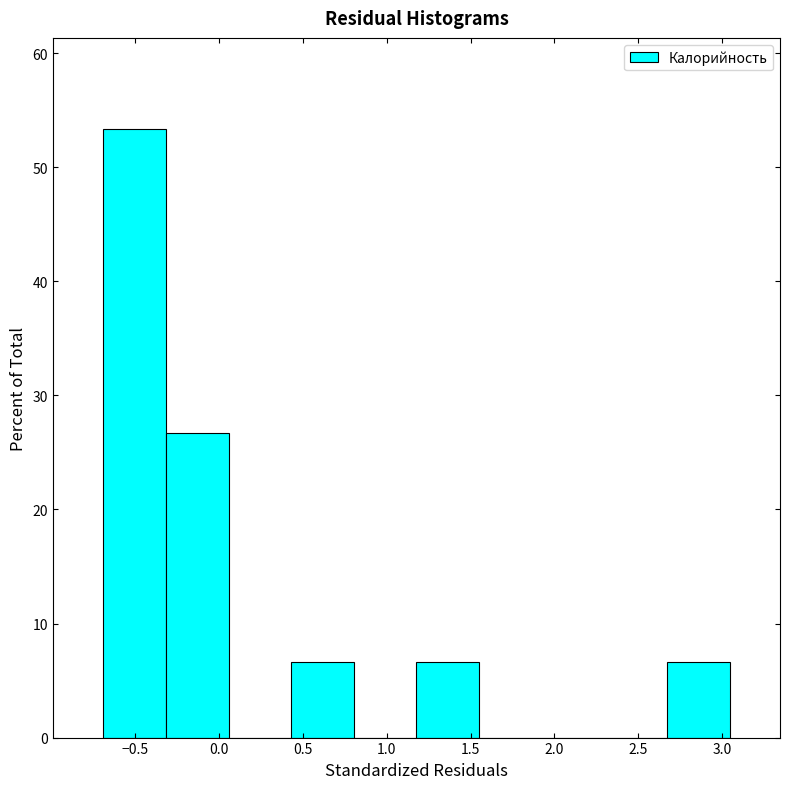

Which range on the x-axis has the tallest bar?

-0.70 to -0.30